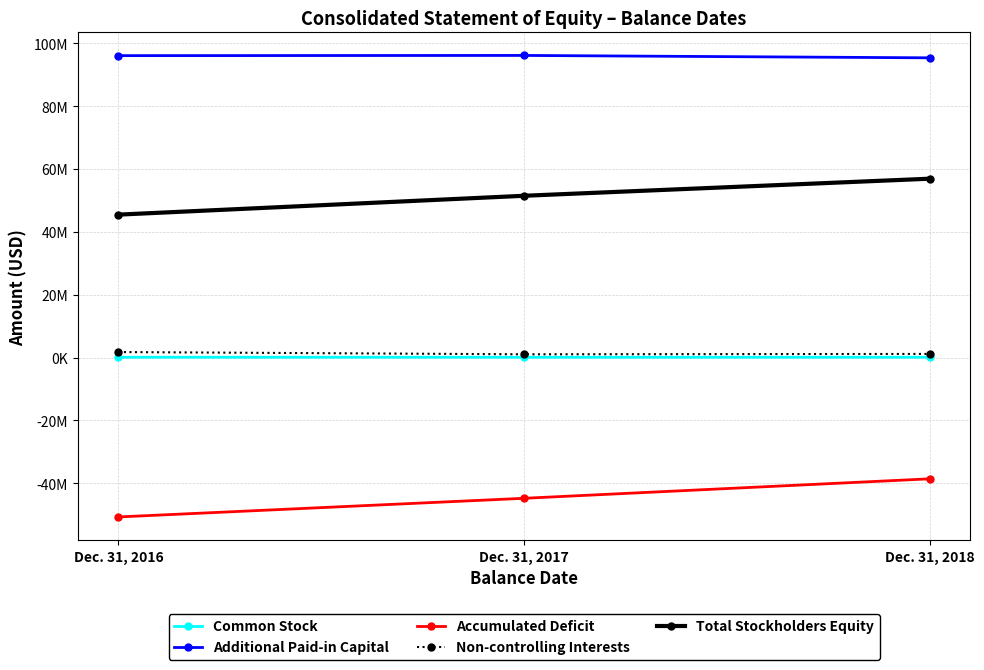

Is it true that Additional Paid-in Capital equals 96032000 at Dec. 31, 2016?

True